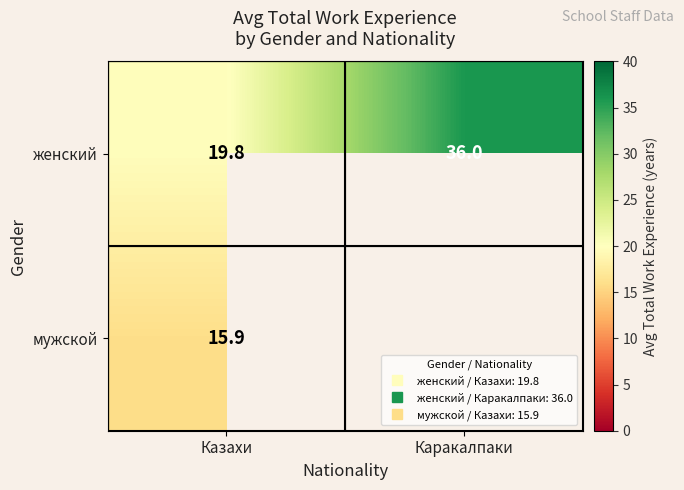

Where is мужской nearest to the value 15?

Казахи